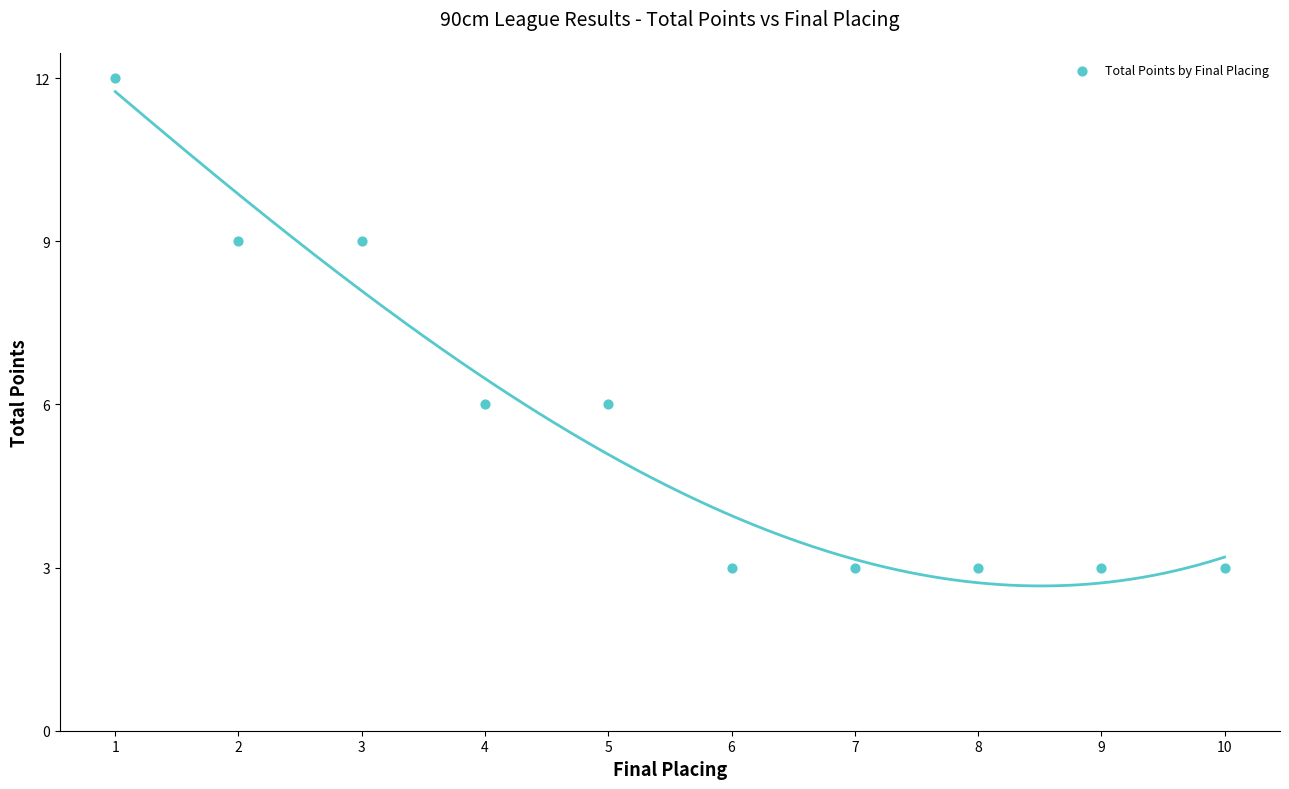

What is the average Y value?

6